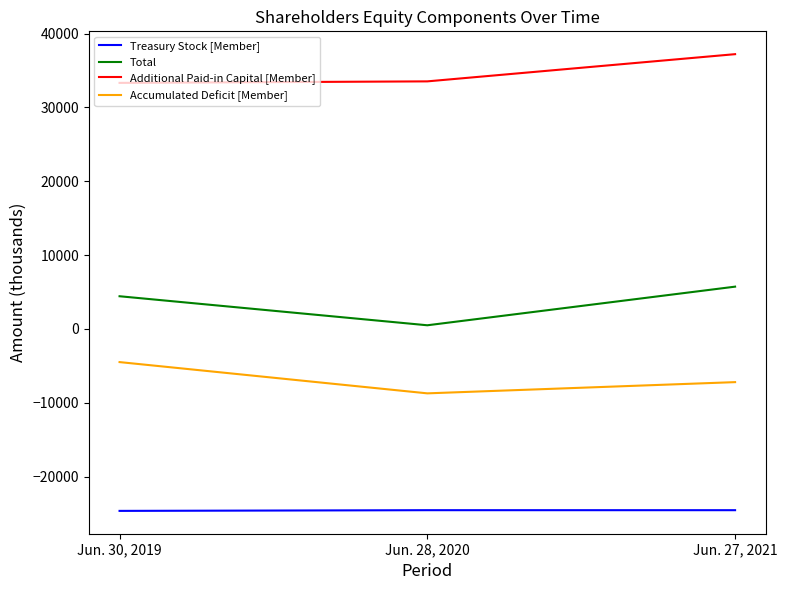

What is the sum of all Treasury Stock [Member] values?

-73706